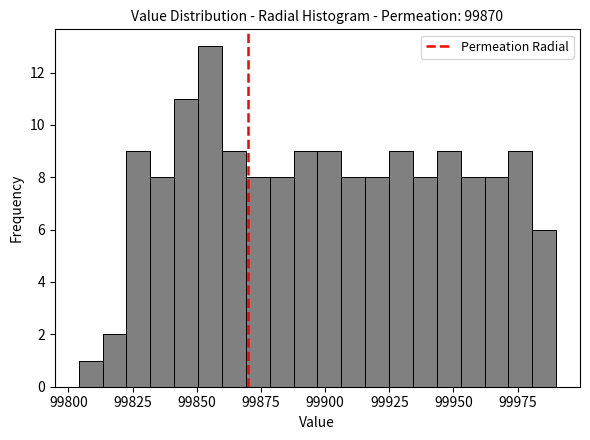

Read against the x-axis, roughly where is the centre of the tallest bar?

99855